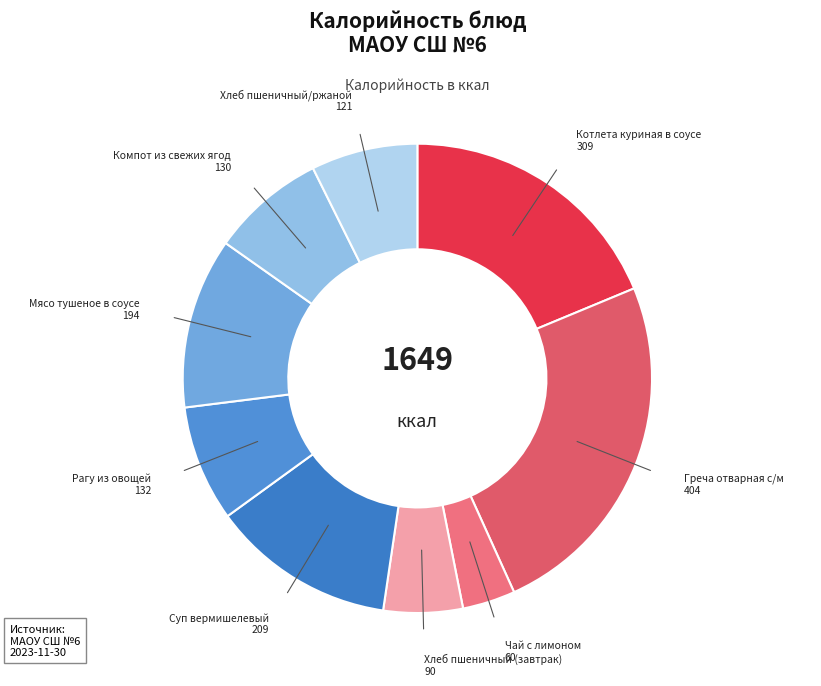

Which category has the smallest portion of the pie?

Чай с лимоном